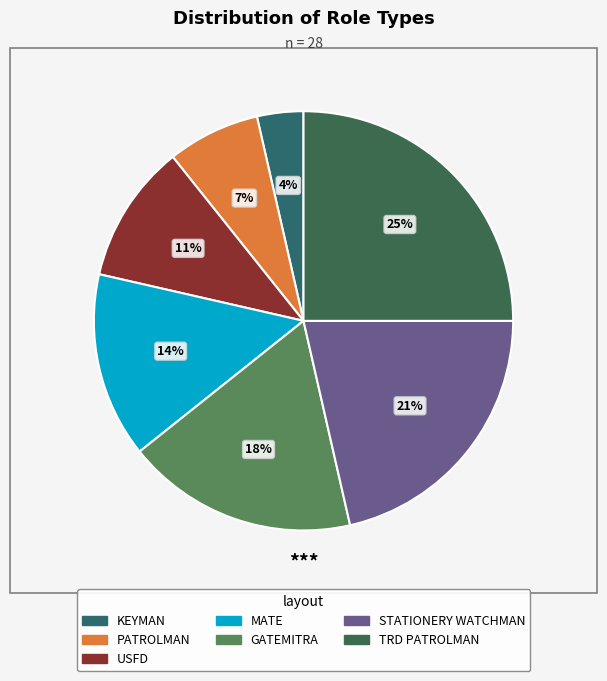

How many segments does this pie chart have?

7